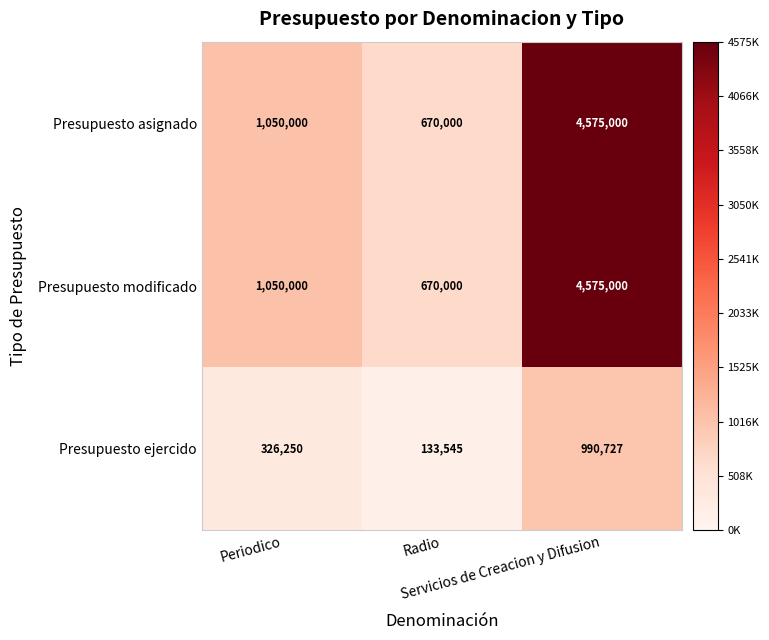

What is the total value across all series at Periodico?

2426250